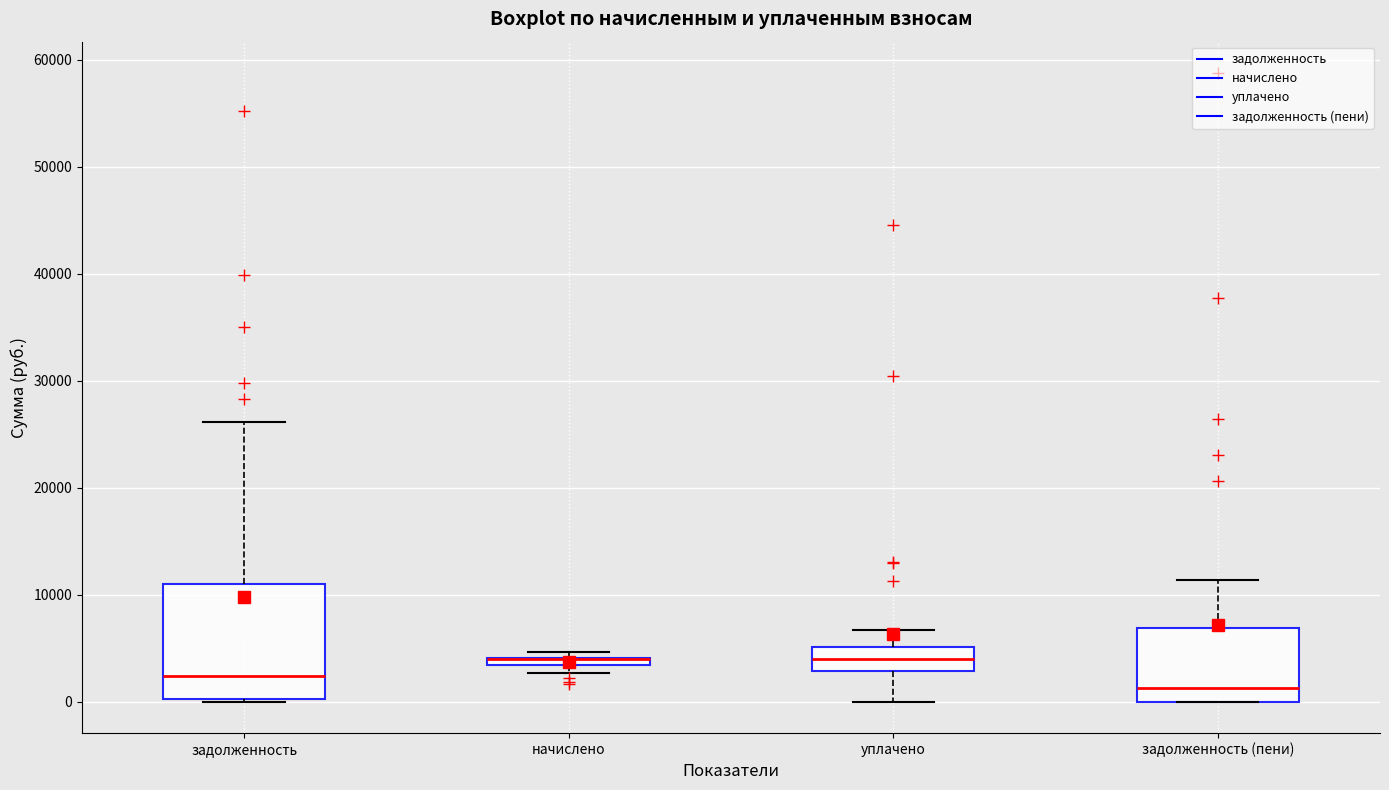

Comparing the boxes themselves (not the whiskers), which one is the tallest?

задолженность